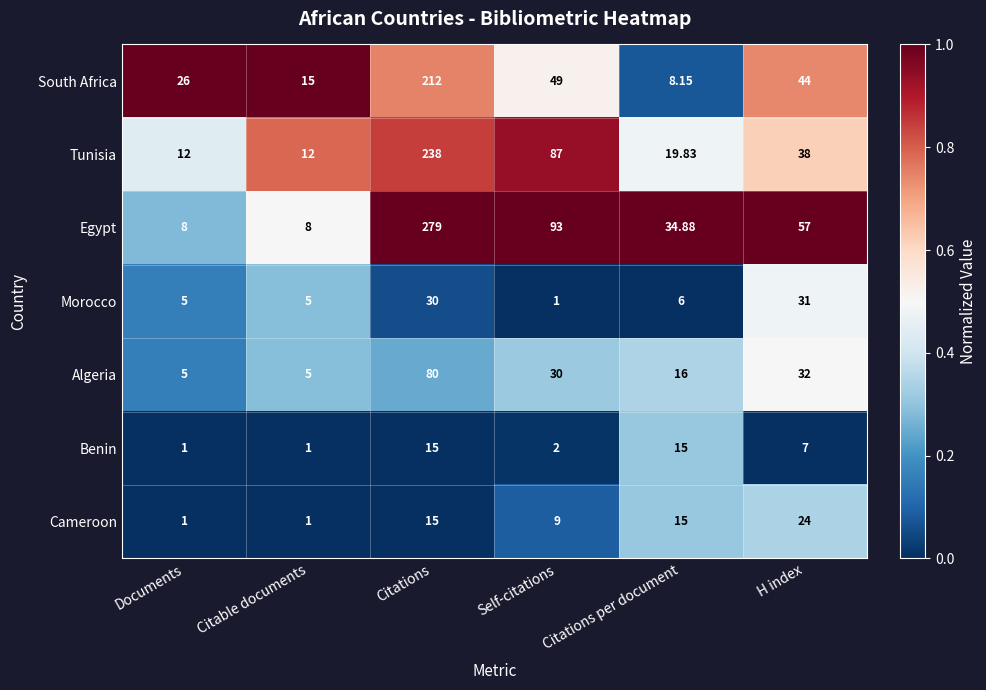

At which category does the chart reach its peak across all series?

Citations